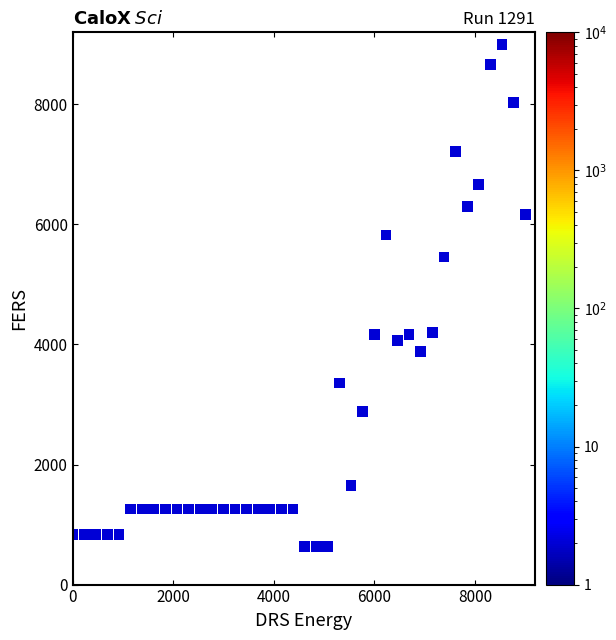

What is the range of Y values (max minus min)?

8370.3